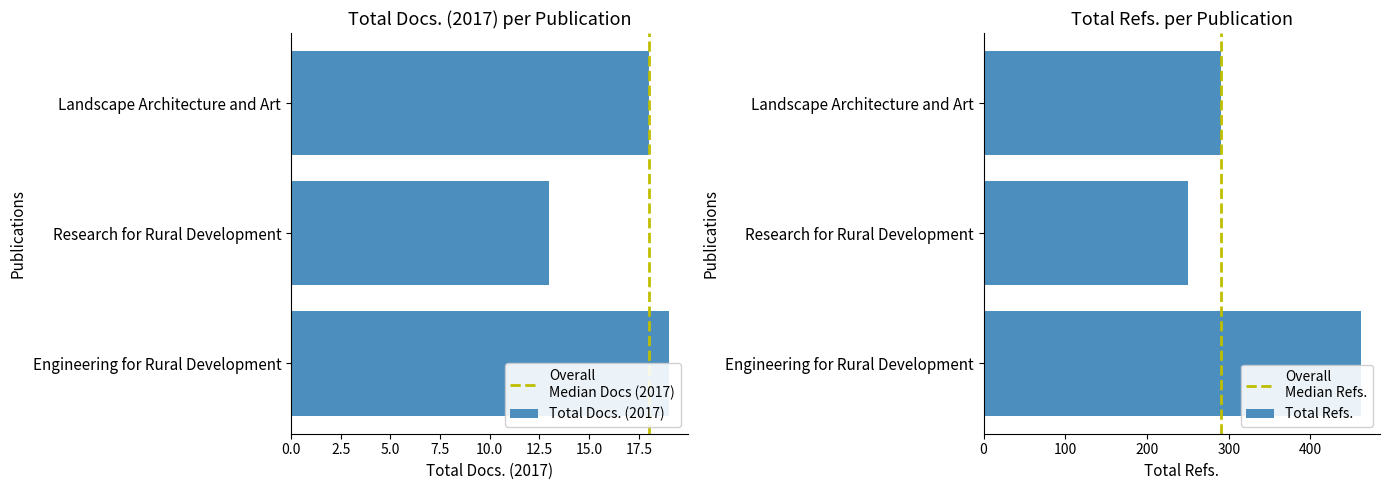

Where does the Total Docs. (2017) series first go above 18?

Engineering for Rural Development